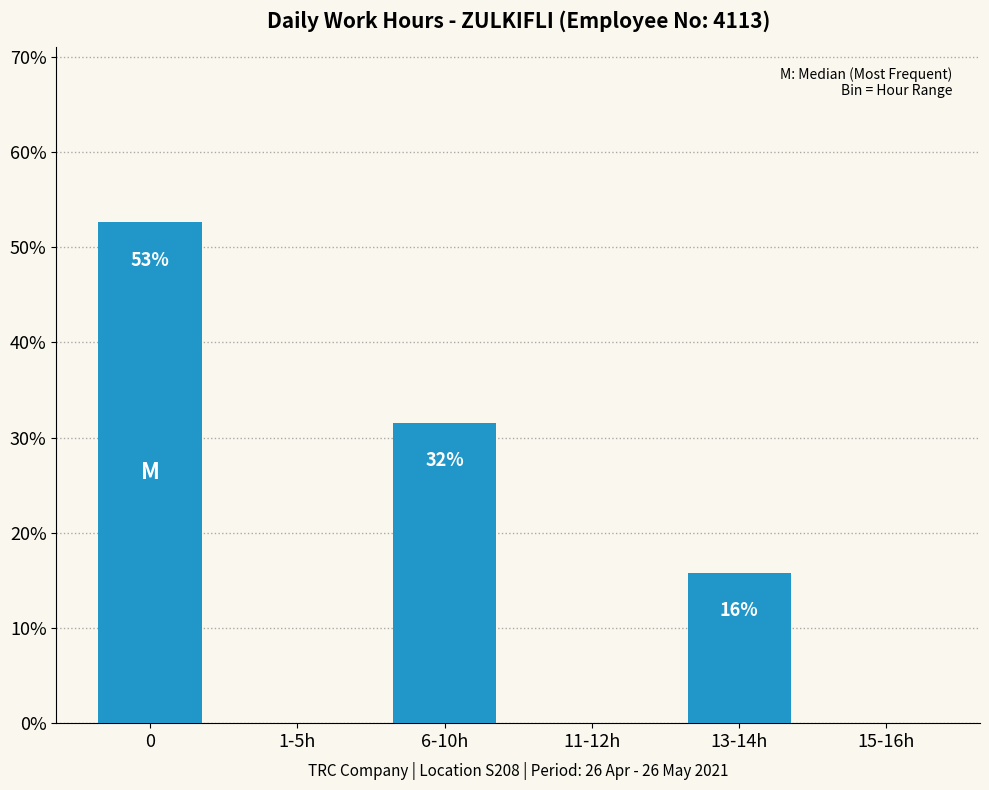

Are the bars horizontal?

No